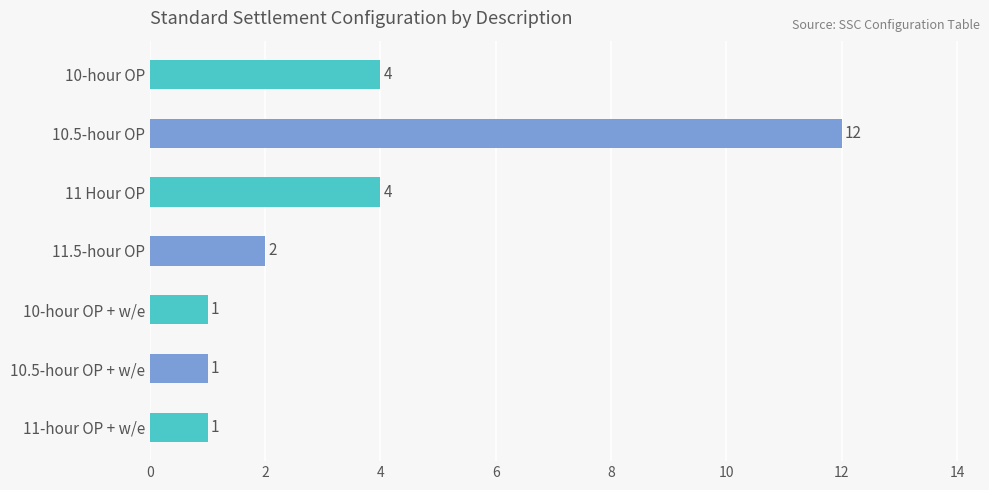

What is the sum of all values?

25